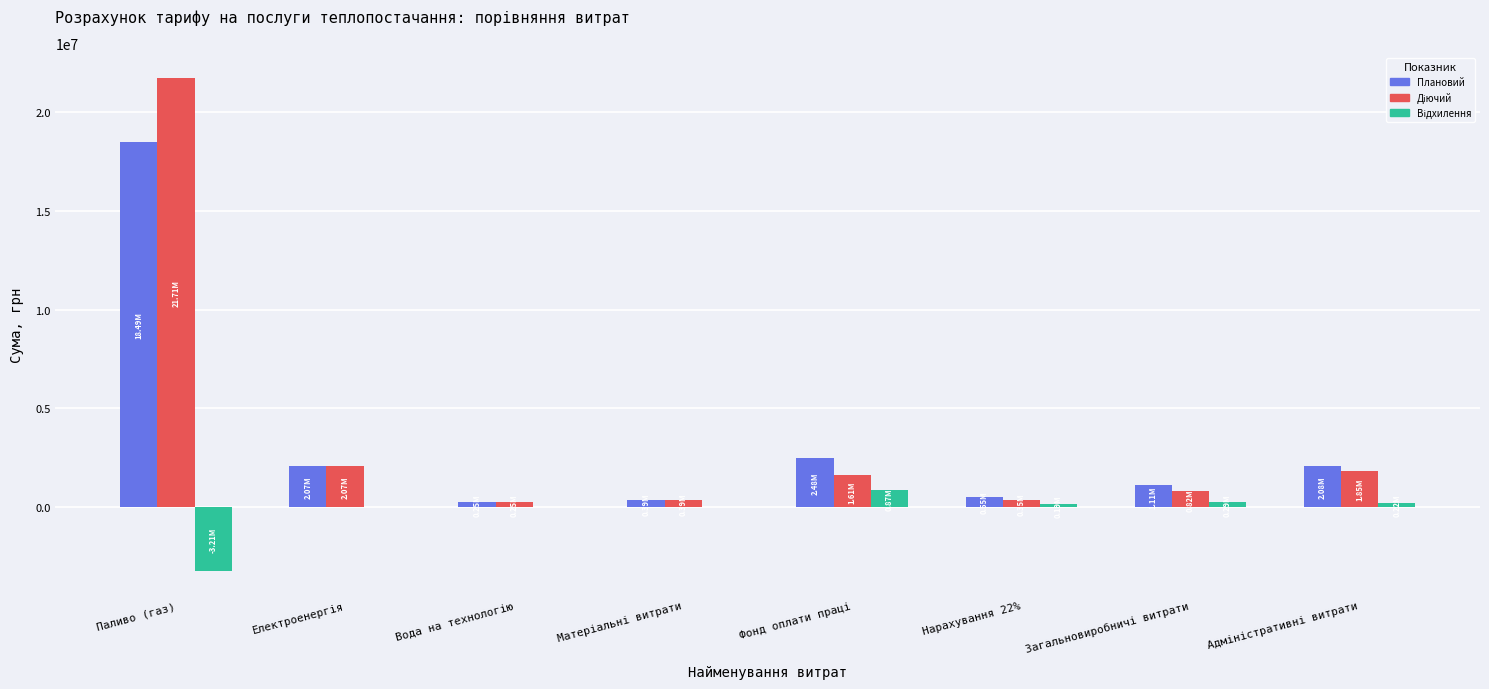

At which category does the chart reach its peak across all series?

Паливо (газ)